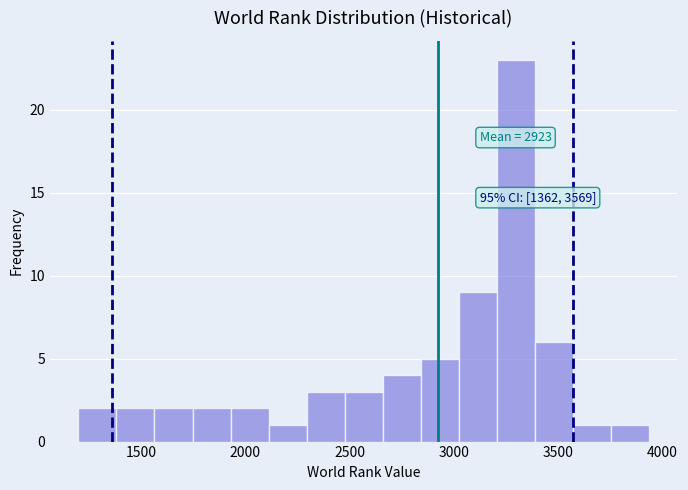

Around what value on the x-axis is the tallest bar? Give the approximate position of its centre, as read against the axis.

3300